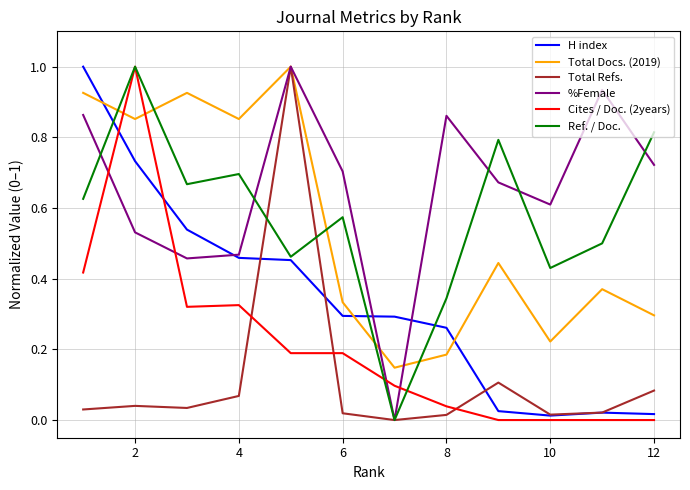

What is the highest value of the Total Refs. series?

1.0